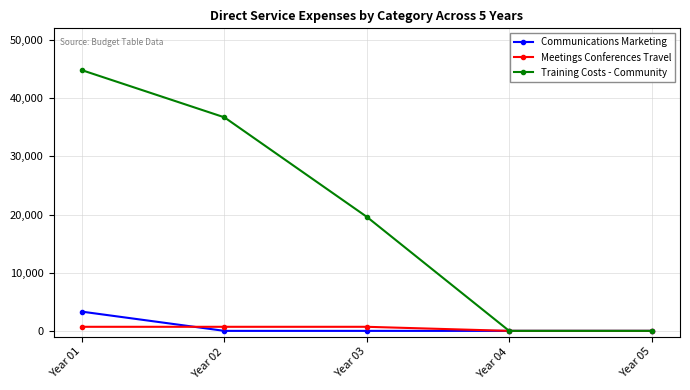

At which category is the sum across all series the highest?

Year 01